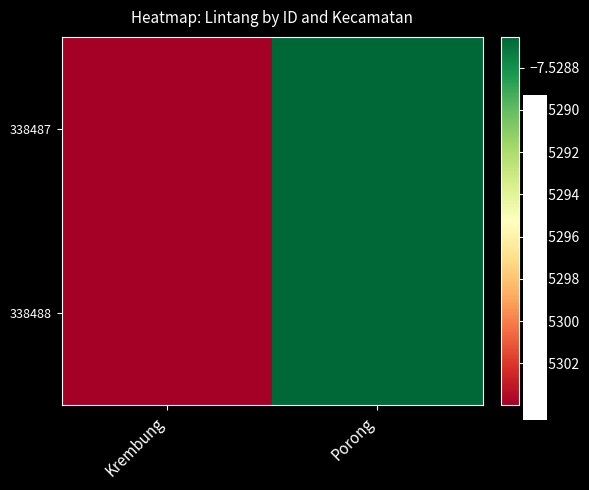

Reading left to right, what are all the values shown in this chart?

338487: Krembung=-7.5	Porong=-7.5
338488: Krembung=-7.5	Porong=-7.5